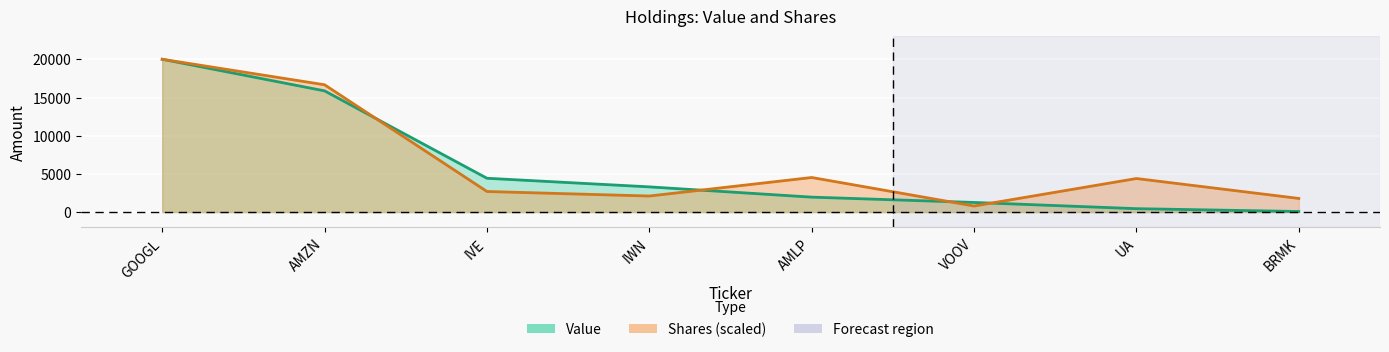

What is the difference between the maximum and minimum values in the Shares or principal amount series?

19225.8